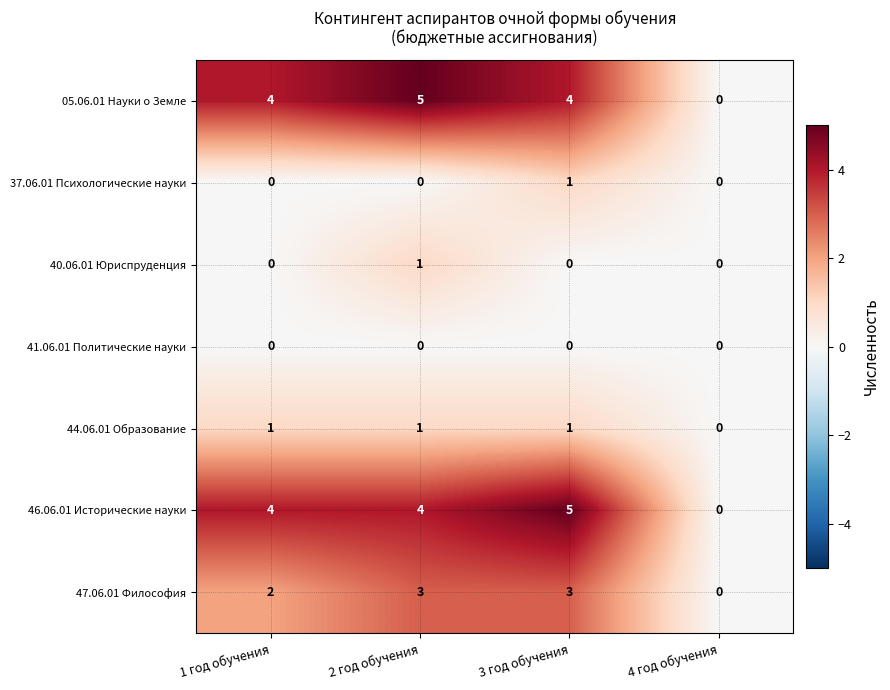

What is the greatest value displayed?

5